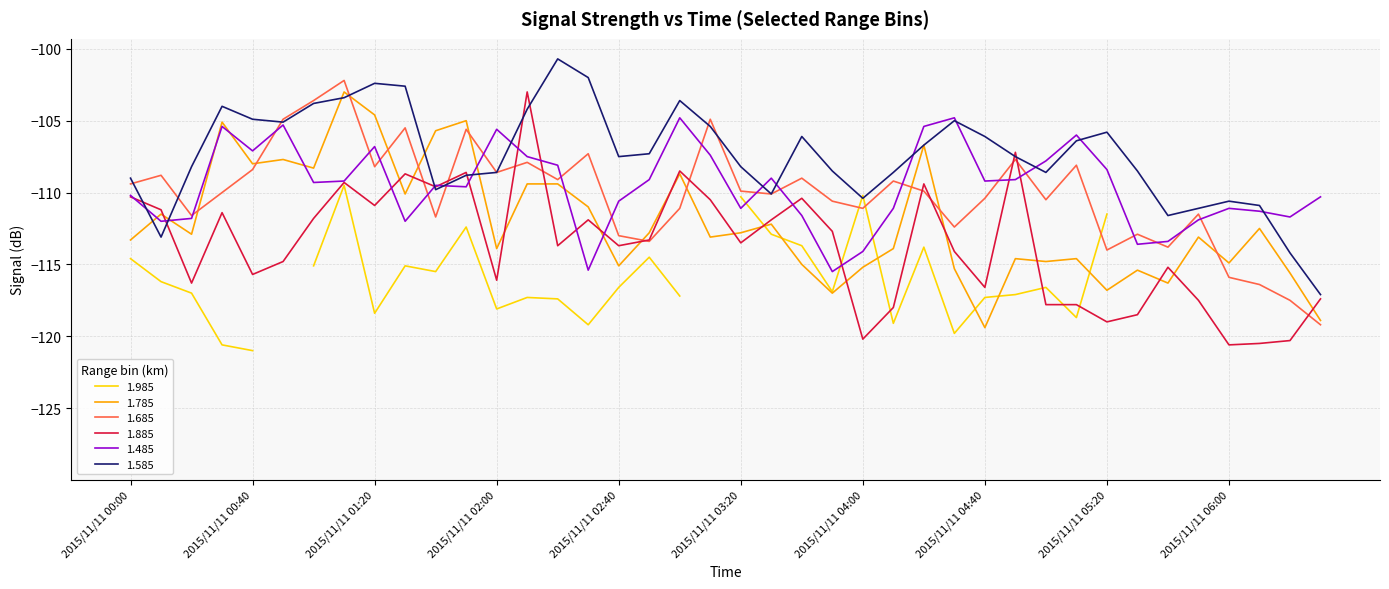

What is the maximum value for 1.885?

-103.0